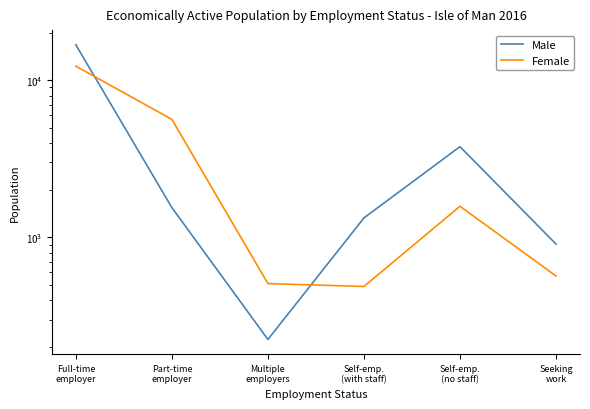

Reading left to right, what are all the values shown in this chart?

Male: Full-time
employer=16812	Part-time
employer=1547	Multiple
employers=224	Self-emp.
(with staff)=1330	Self-emp.
(no staff)=3780	Seeking
work=907
Female: Full-time
employer=12305	Part-time
employer=5638	Multiple
employers=508	Self-emp.
(with staff)=487	Self-emp.
(no staff)=1578	Seeking
work=568